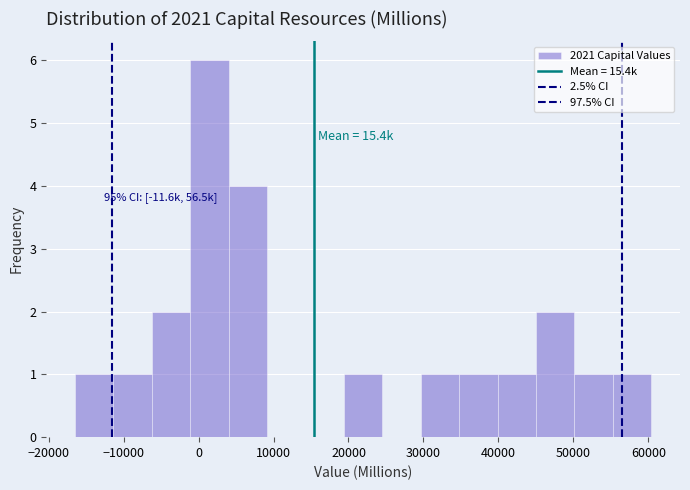

Over which range of the x-axis is the bar tallest?

-1000 to 4000